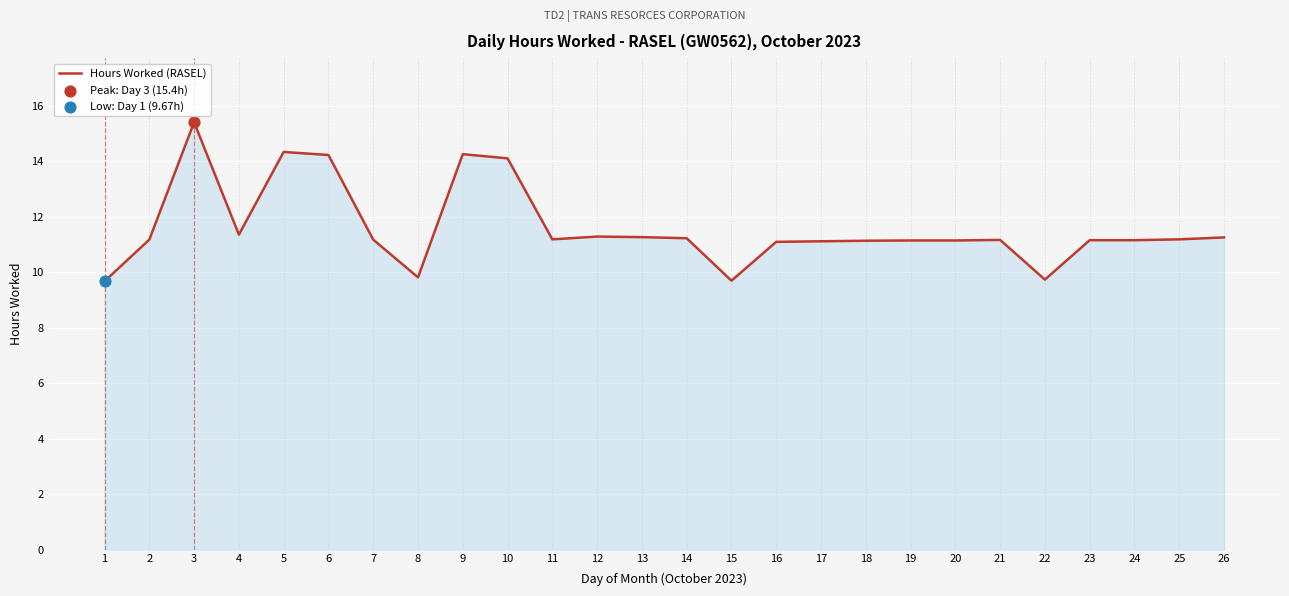

Which has a higher value, 22 or 13?

13